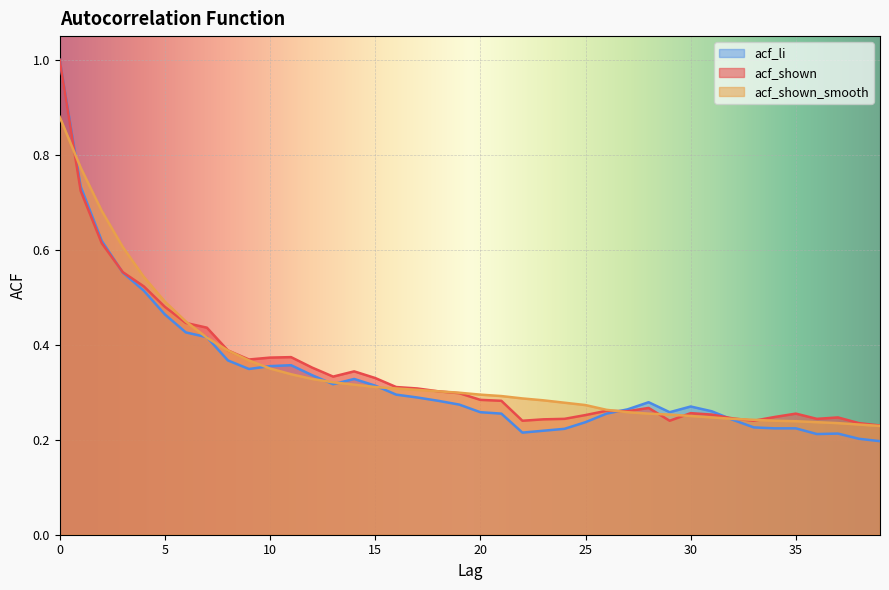

Where is acf_shown nearest to the value 0?

39